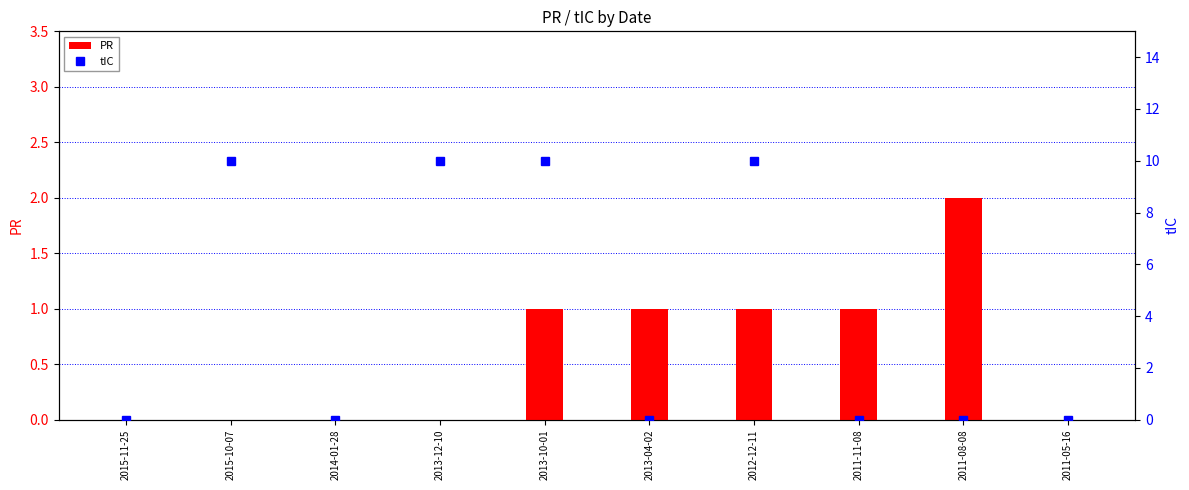

What is the sum of all tIC values?

40